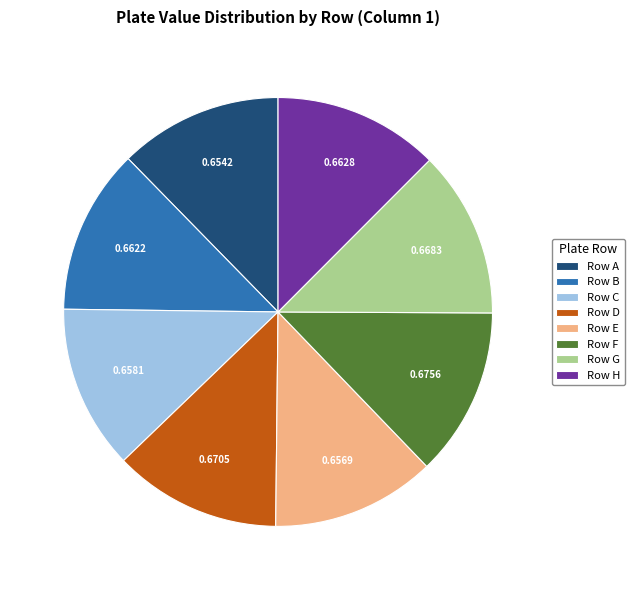

Is there any slice that represents more than half of the pie?

No